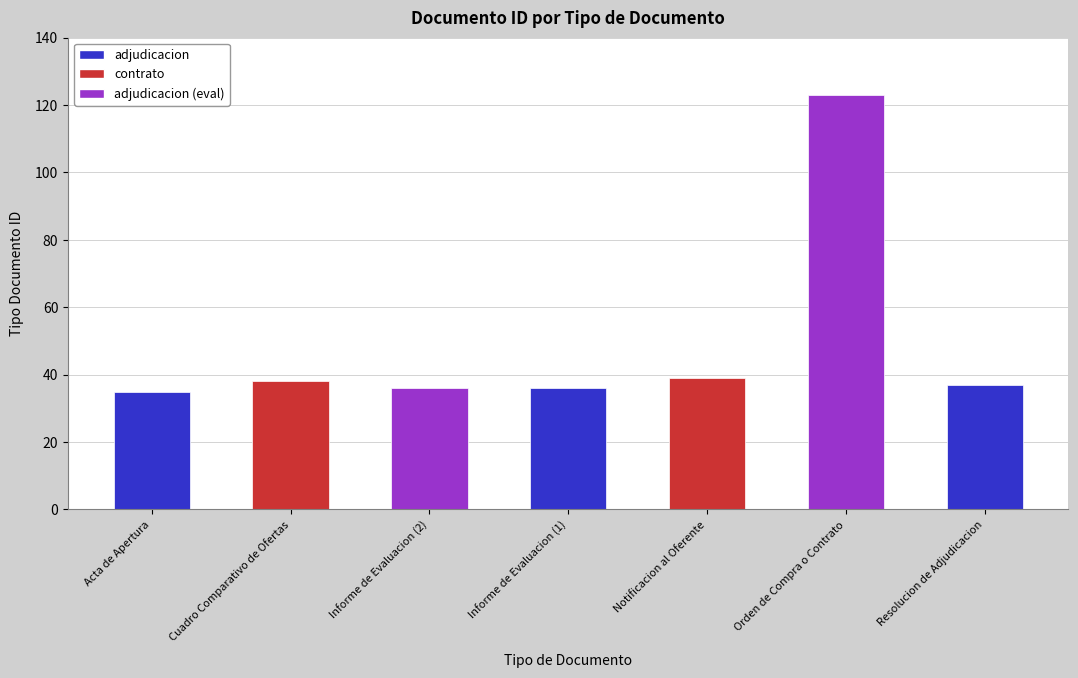

Are the bars horizontal?

No